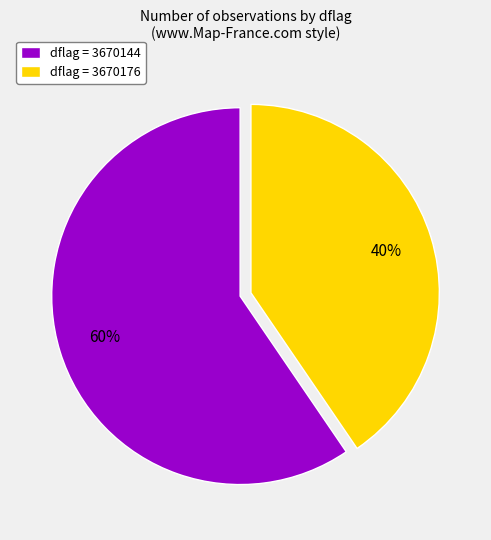

To the nearest percent, what is the average slice percentage?

50%